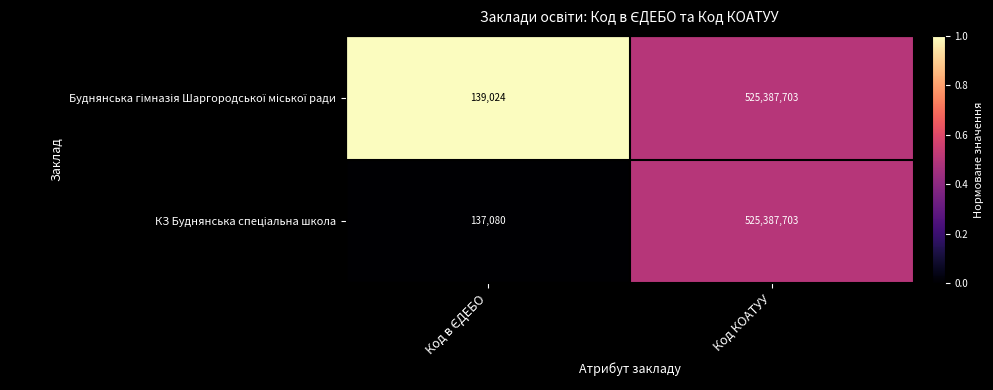

What is the smallest value displayed?

137080